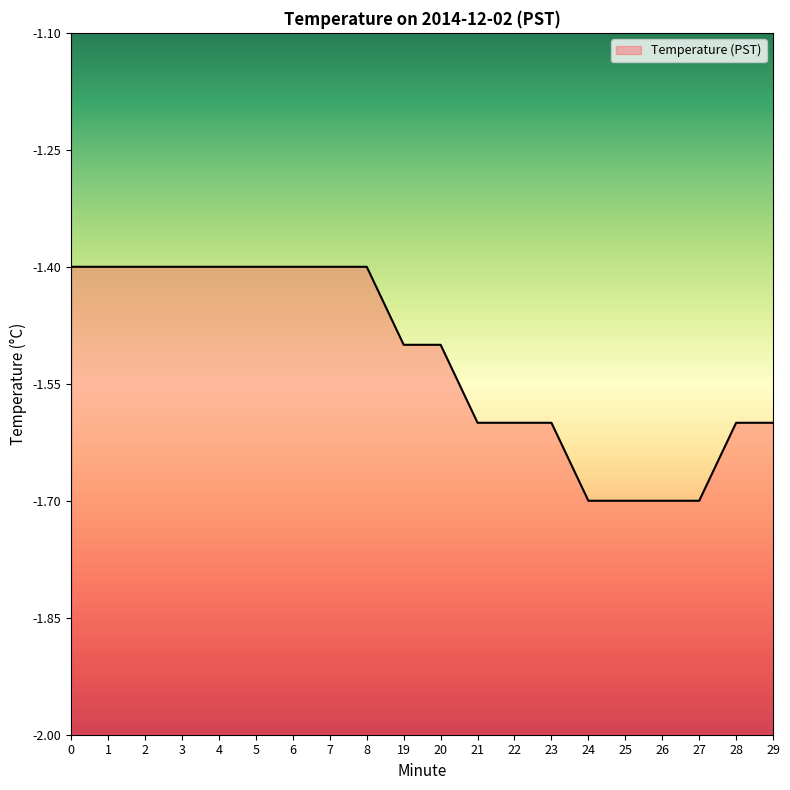

Count the number of data series in this chart.

1